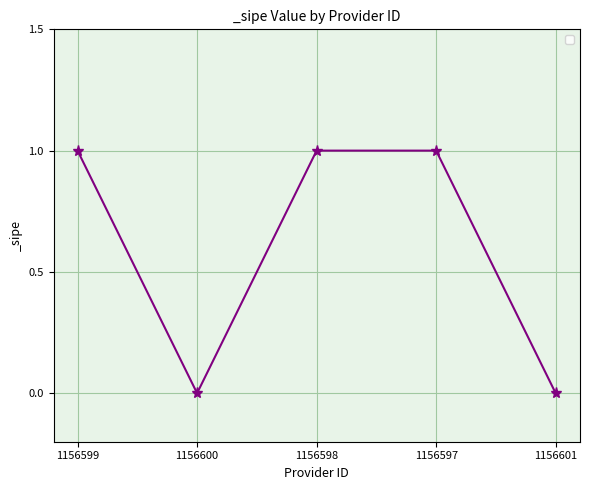

Which has a higher value, 1156597 or 1156601?

1156597